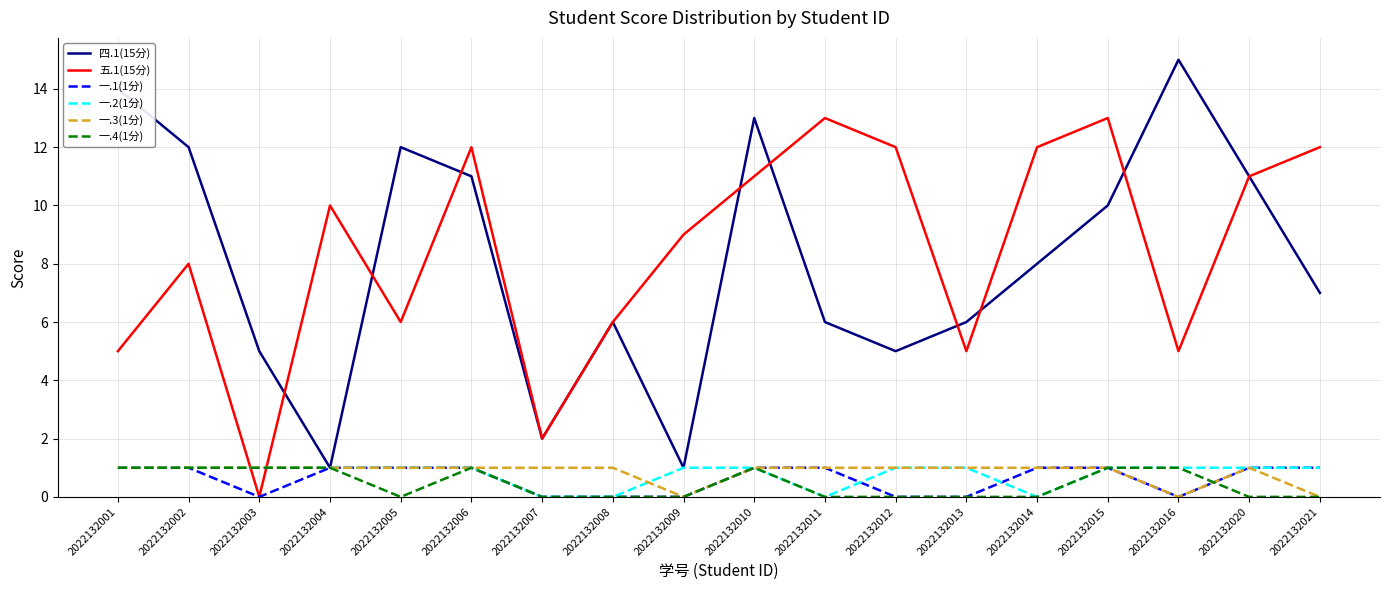

Reading left to right, what are all the values shown in this chart?

四.1(15分): 2022132001=14	2022132002=12	2022132003=5	2022132004=1	2022132005=12	2022132006=11	2022132007=2	2022132008=6	2022132009=1	2022132010=13	2022132011=6	2022132012=5	2022132013=6	2022132014=8	2022132015=10	2022132016=15	2022132020=11	2022132021=7
五.1(15分): 2022132001=5	2022132002=8	2022132003=0	2022132004=10	2022132005=6	2022132006=12	2022132007=2	2022132008=6	2022132009=9	2022132010=11	2022132011=13	2022132012=12	2022132013=5	2022132014=12	2022132015=13	2022132016=5	2022132020=11	2022132021=12
一.1(1分): 2022132001=1	2022132002=1	2022132003=0	2022132004=1	2022132005=1	2022132006=1	2022132007=0	2022132008=0	2022132009=0	2022132010=1	2022132011=1	2022132012=0	2022132013=0	2022132014=1	2022132015=1	2022132016=0	2022132020=1	2022132021=1
一.2(1分): 2022132001=1	2022132002=1	2022132003=1	2022132004=1	2022132005=1	2022132006=1	2022132007=0	2022132008=0	2022132009=1	2022132010=1	2022132011=0	2022132012=1	2022132013=1	2022132014=0	2022132015=1	2022132016=1	2022132020=1	2022132021=1
一.3(1分): 2022132001=1	2022132002=1	2022132003=1	2022132004=1	2022132005=1	2022132006=1	2022132007=1	2022132008=1	2022132009=0	2022132010=1	2022132011=1	2022132012=1	2022132013=1	2022132014=1	2022132015=1	2022132016=0	2022132020=1	2022132021=0
一.4(1分): 2022132001=1	2022132002=1	2022132003=1	2022132004=1	2022132005=0	2022132006=1	2022132007=0	2022132008=0	2022132009=0	2022132010=1	2022132011=0	2022132012=0	2022132013=0	2022132014=0	2022132015=1	2022132016=1	2022132020=0	2022132021=0